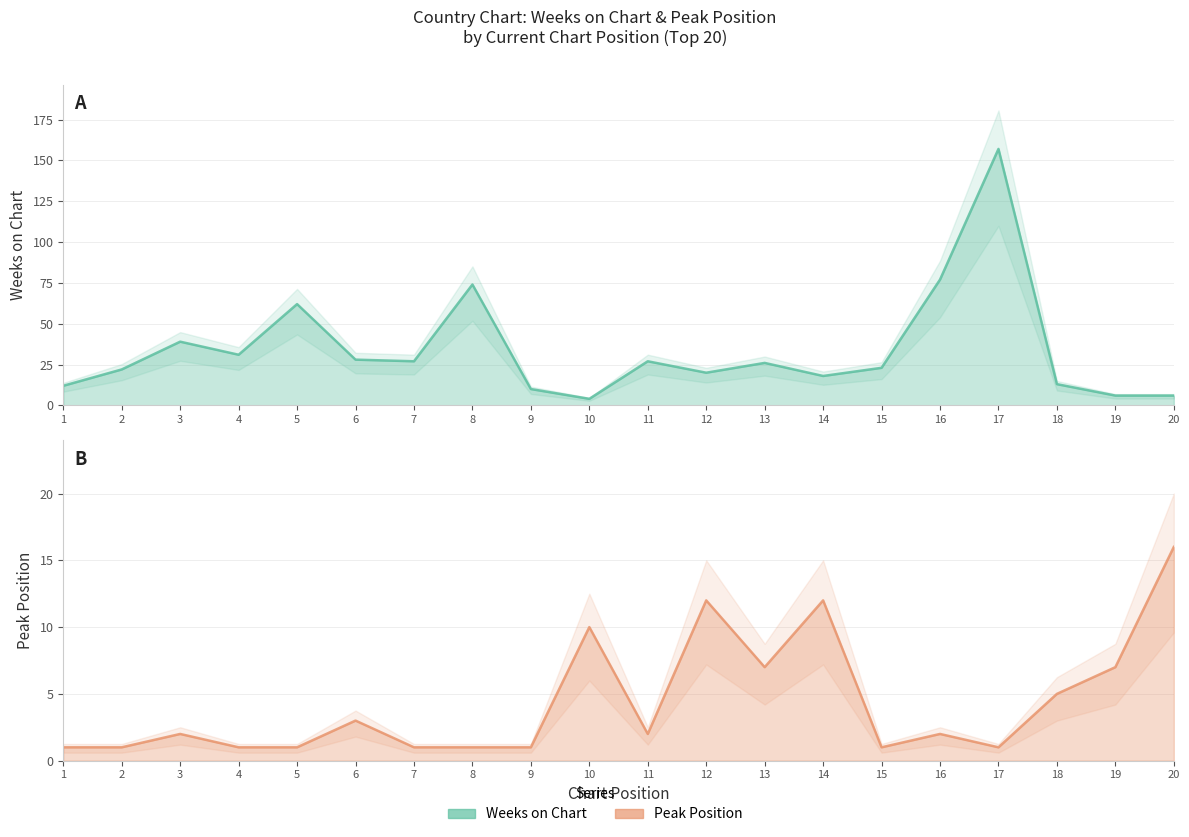

True or false: Peak Position has more than 1 points higher than both neighbors.

True